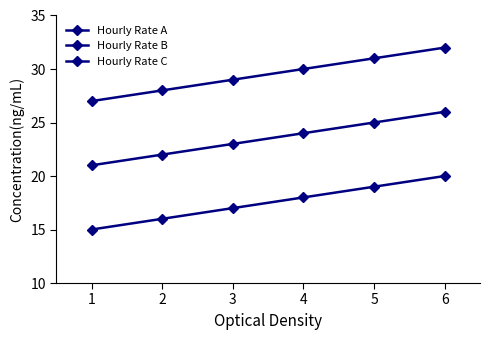

How many distinct data groups are displayed?

3